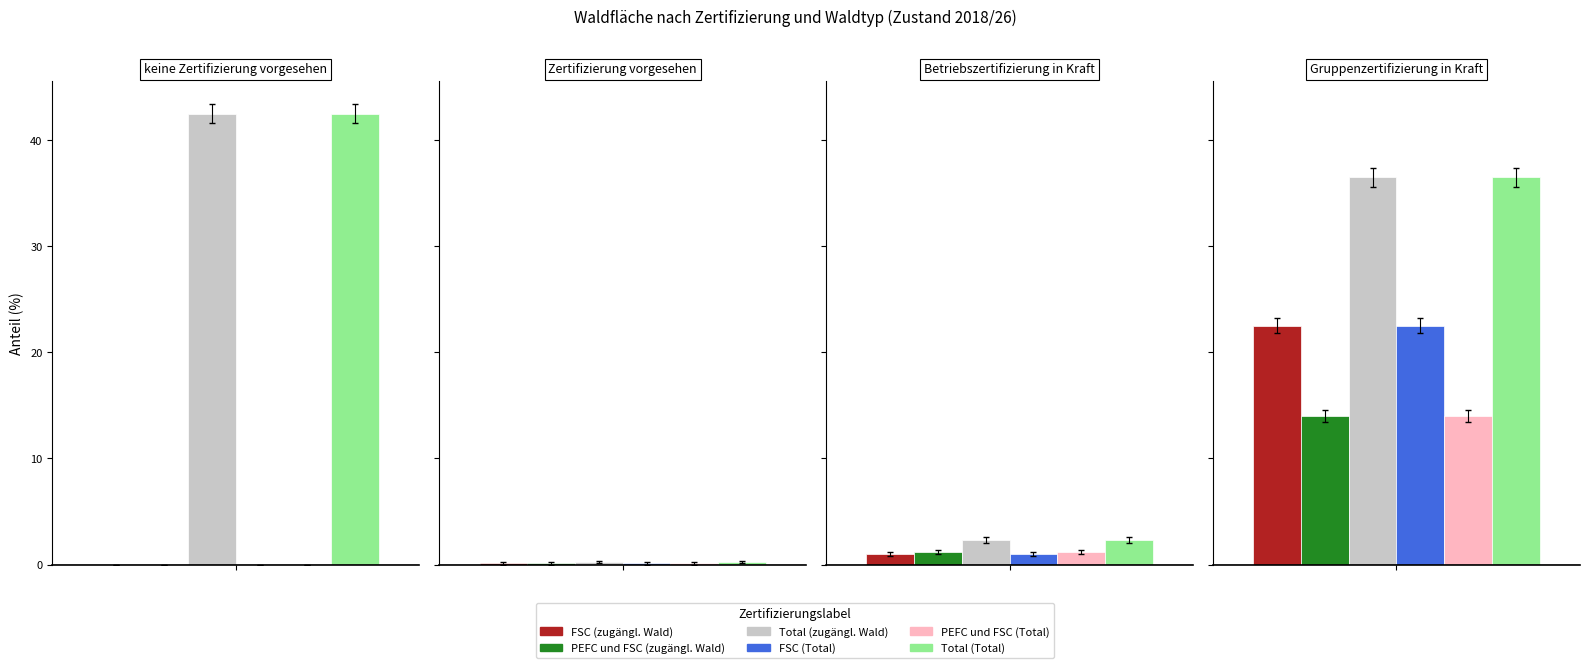

Which has a higher value, Betriebszertifizierung in Kraft or Gruppenzertifizierung in Kraft?

Gruppenzertifizierung in Kraft